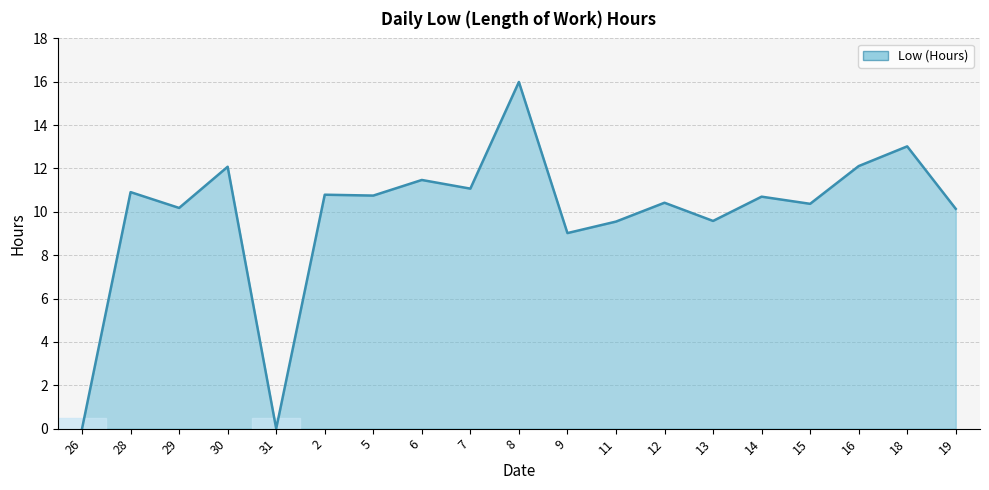

What is the change in value from 12 to 16?

+1.7